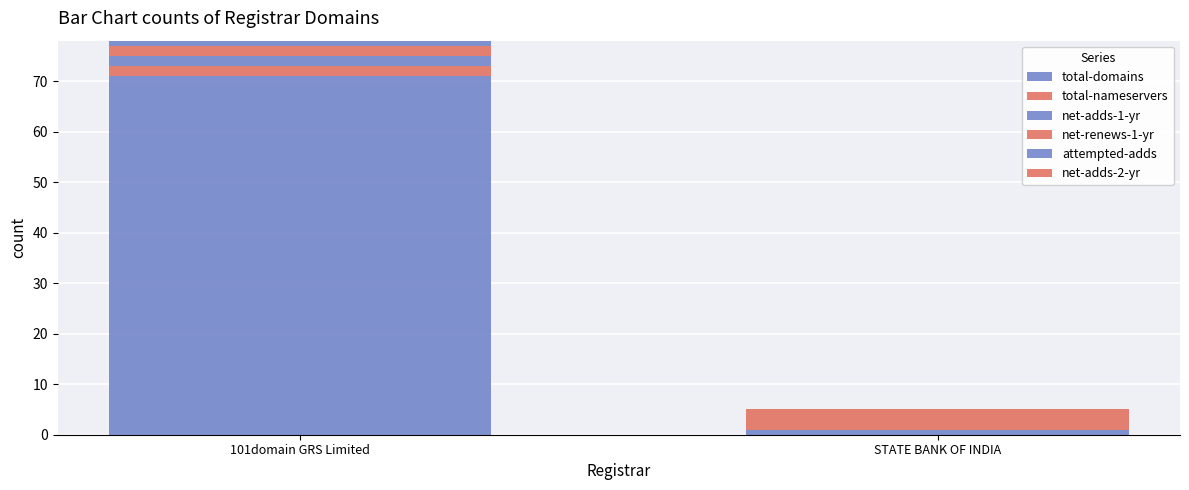

What is the label of the 1st bar from the right?

STATE BANK OF INDIA